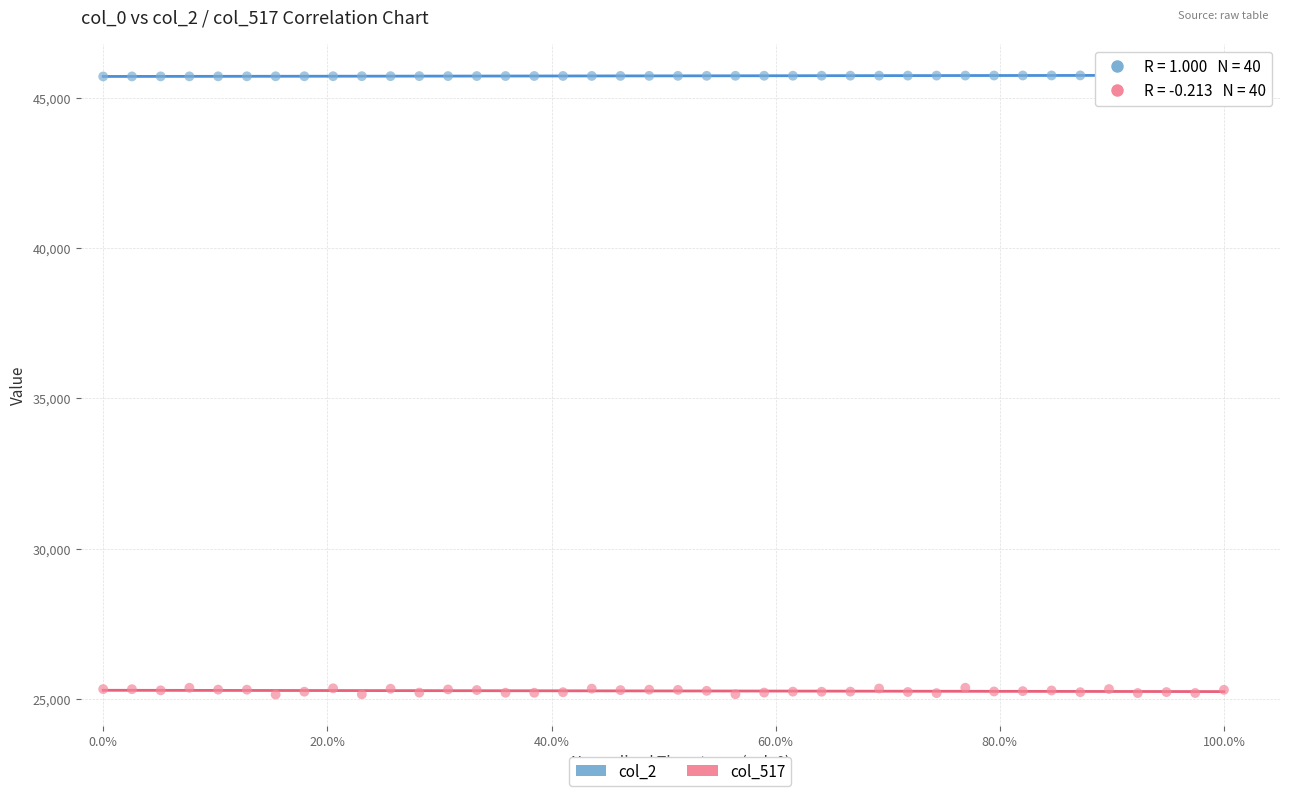

Across all data points, what is the range of Y values (max minus min)?

20595